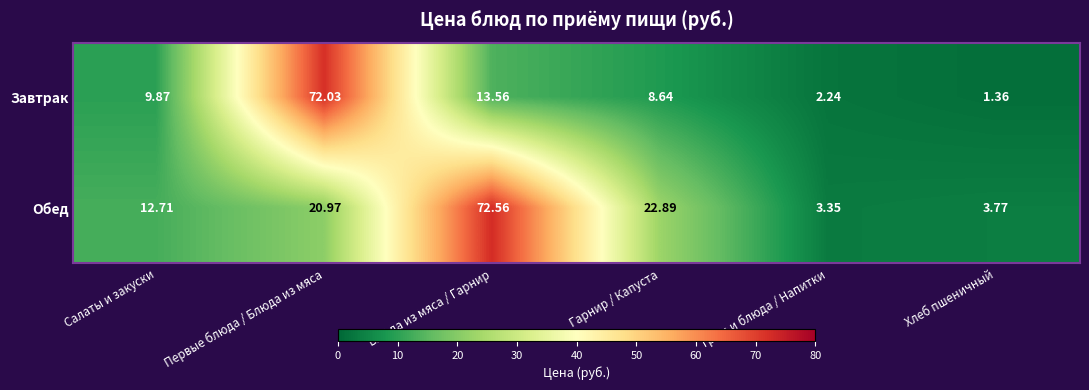

At which label is Завтрак closest to 36?

Блюда из мяса / Гарнир